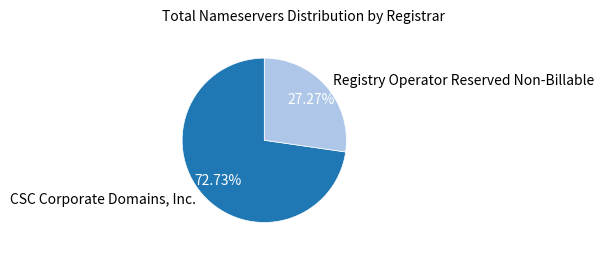

The CSC Corporate Domains, Inc. slice represents 73% of the pie. True or false?

True